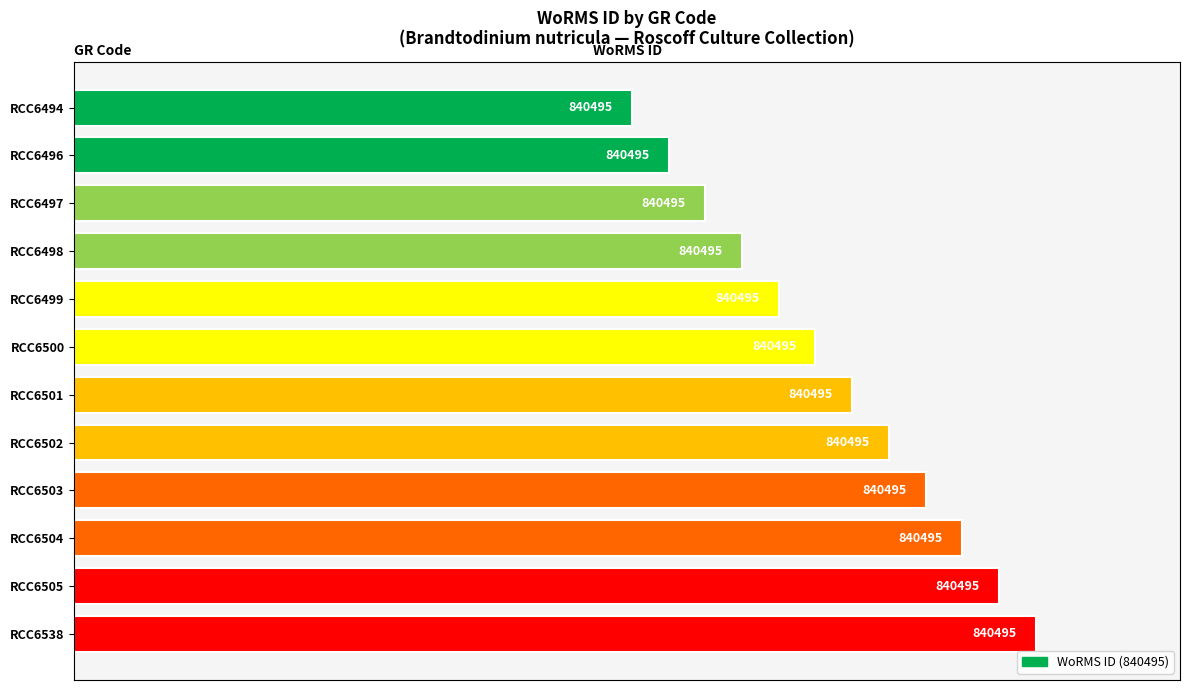

Does the chart contain any negative values?

No